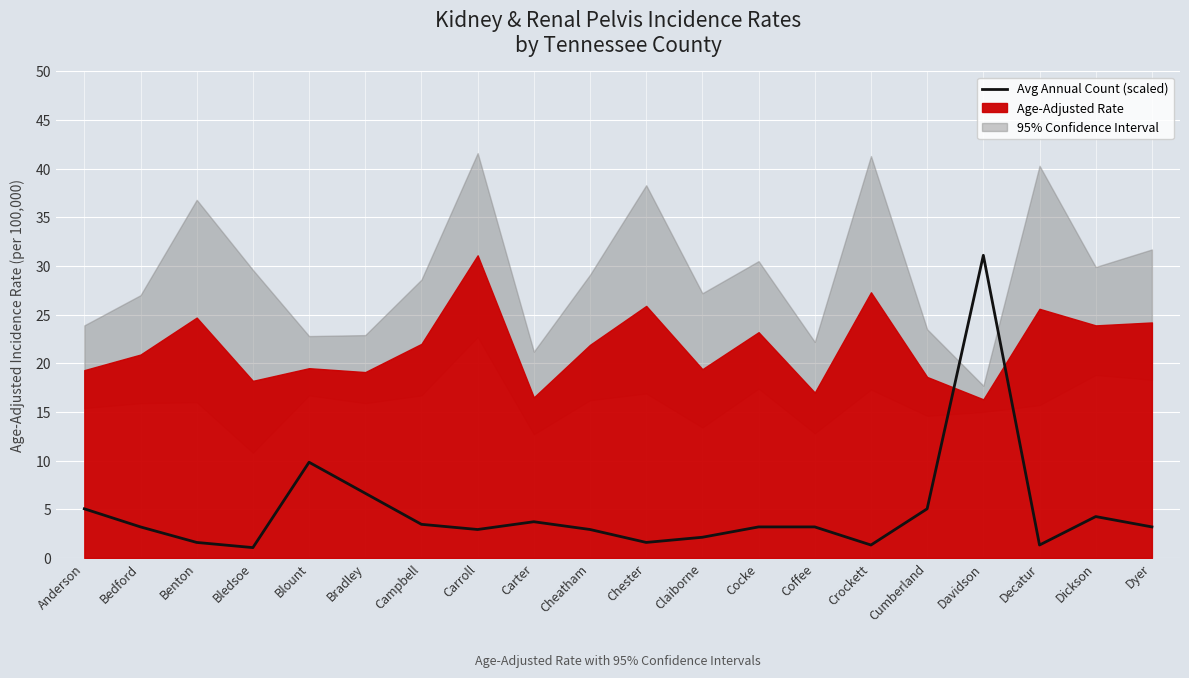

What is the label of the 10th point from the right?

Chester